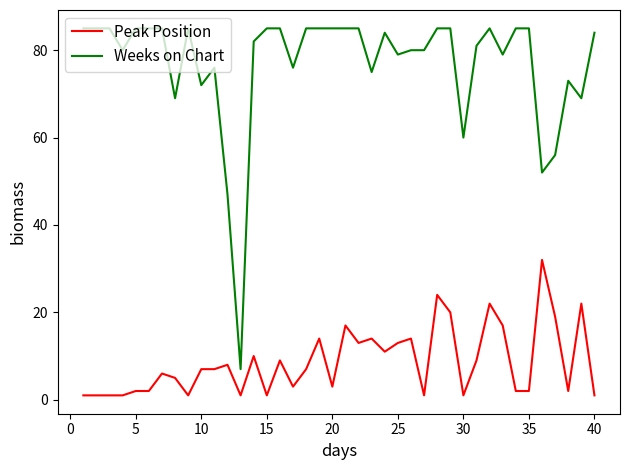

How many lines are shown in the chart?

2